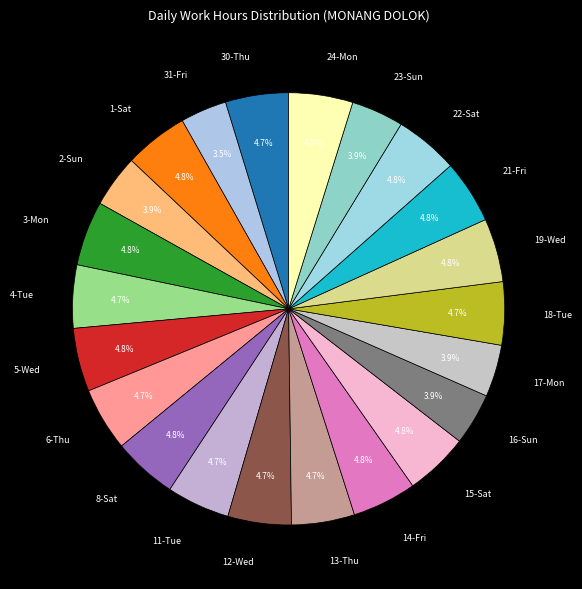

How many segments does this pie chart have?

22